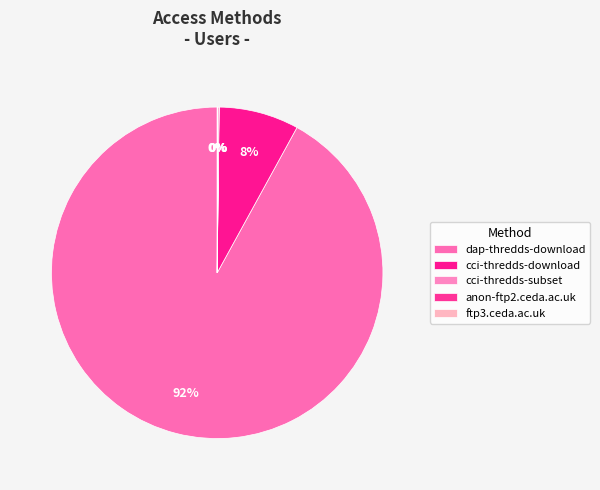

The anon-ftp2.ceda.ac.uk slice represents 0% of the pie. True or false?

True